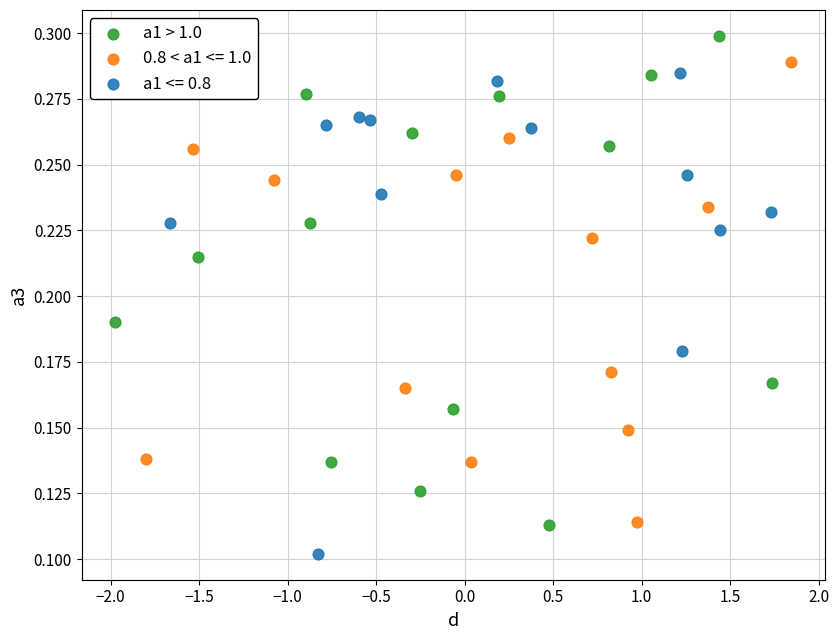

Which series reaches the minimum Y coordinate?

a1 <= 0.8